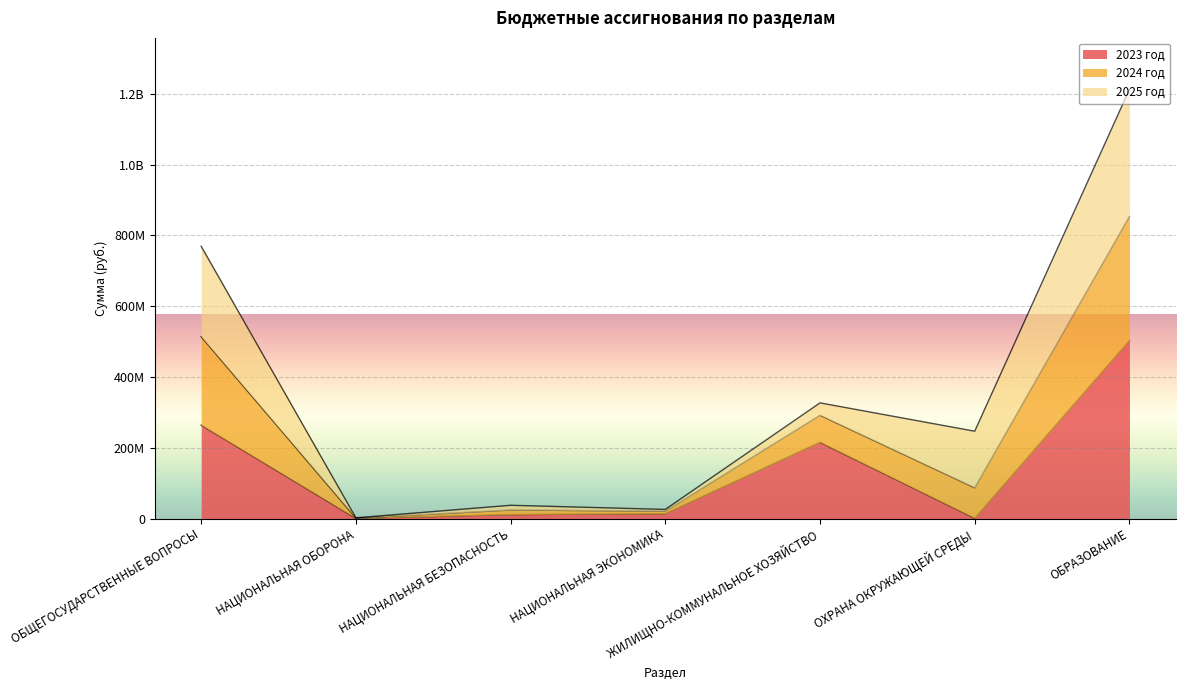

What are all the series names shown in the legend?

2023 год, 2024 год, 2025 год